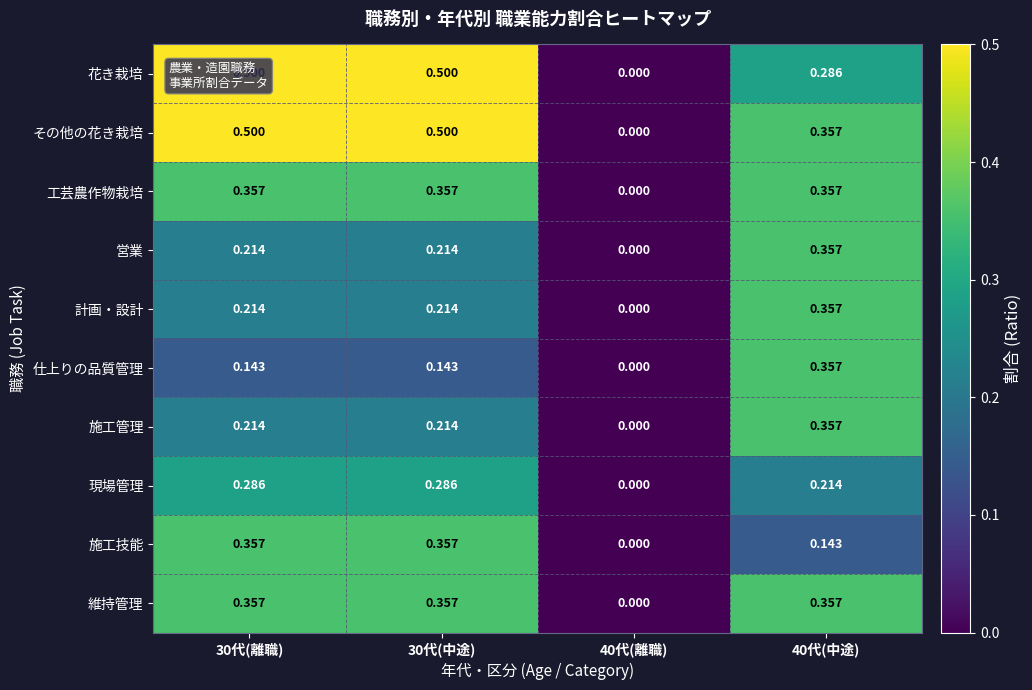

Which series has the largest total across all categories?

その他の花き栽培